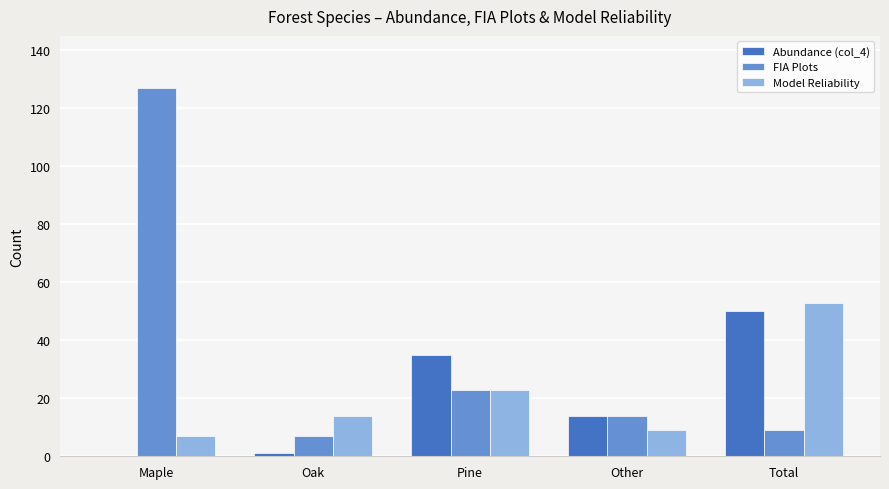

At which category is the sum across all series the highest?

Maple